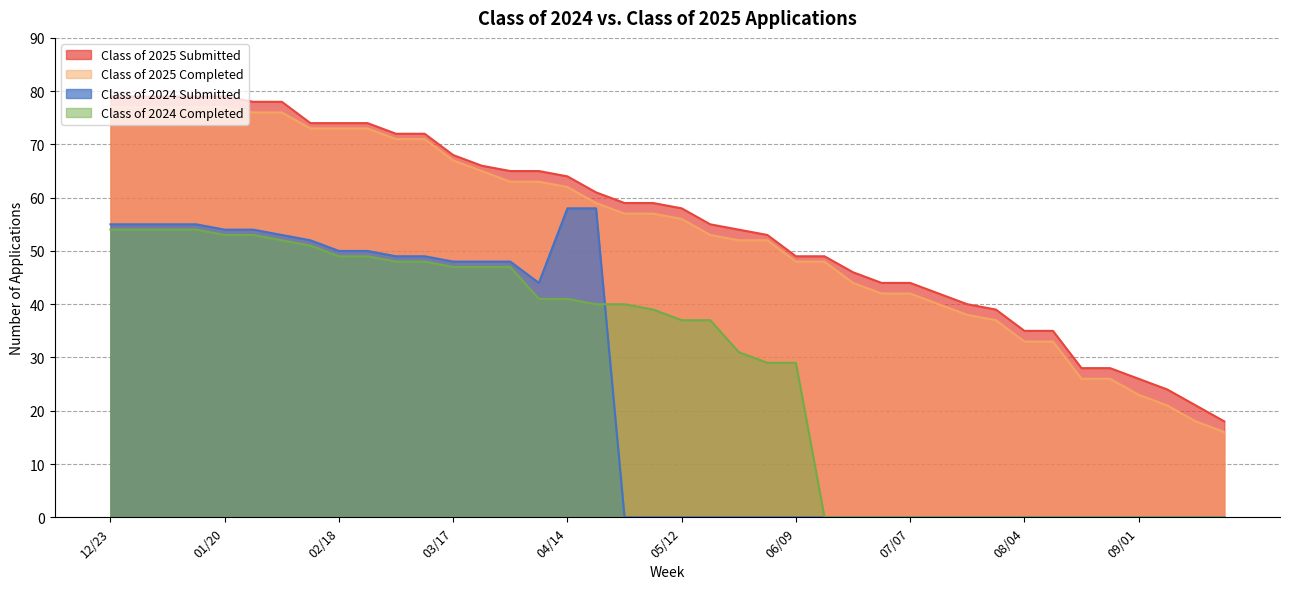

At which label is Class of 2024 Completed closest to 27?

06/02